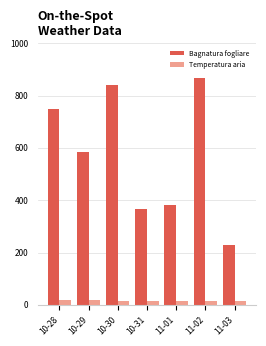

What are all the series names shown in the legend?

Bagnatura fogliare, Temperatura aria